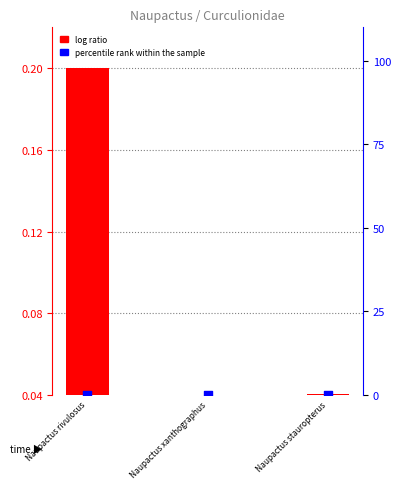

Which series contains the lowest Y value?

percentile rank within the sample